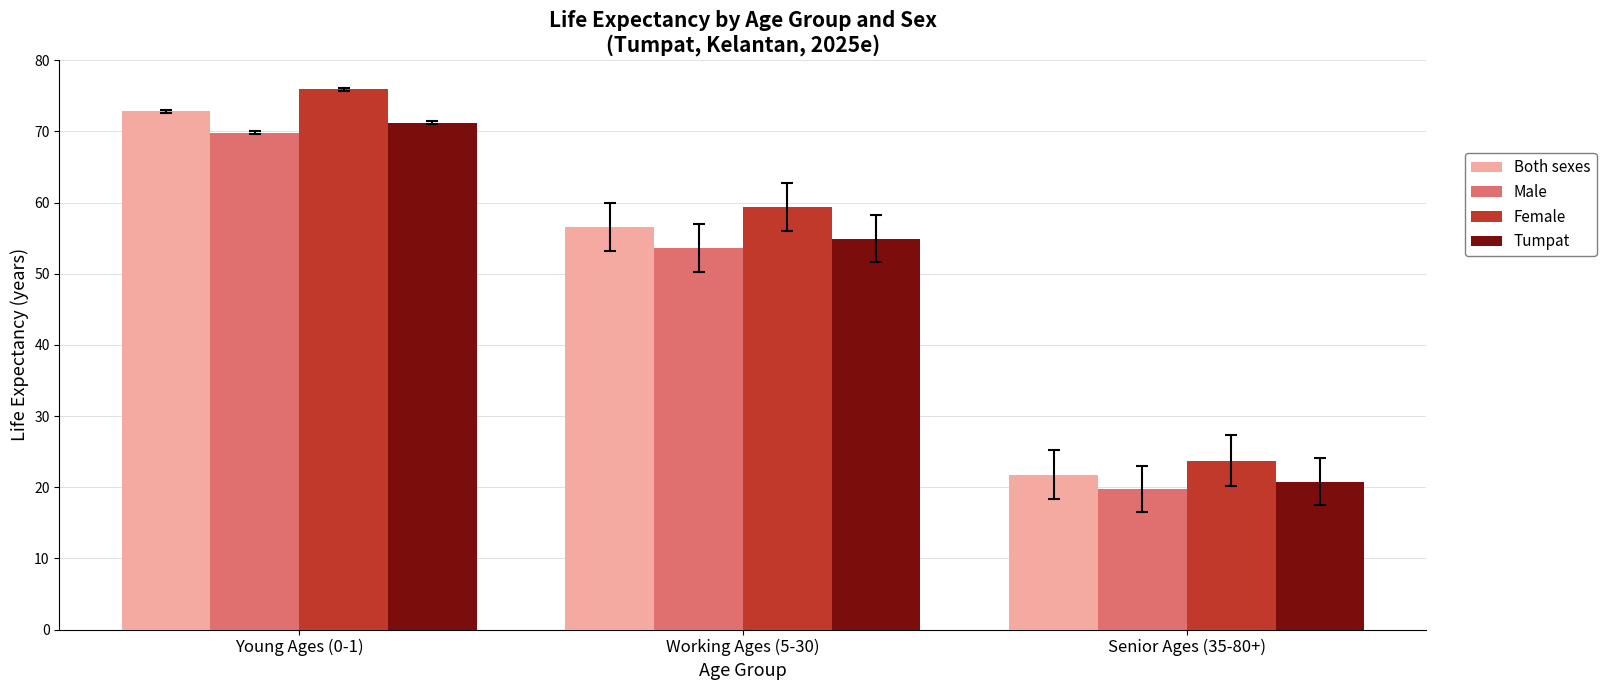

Is the value of Tumpat at Working Ages (5-30) greater than the value of Female at Working Ages (5-30)?

No